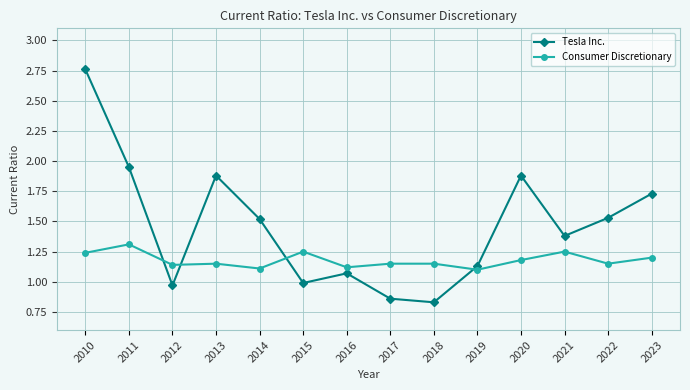

True or false: Tesla Inc. and Consumer Discretionary intersect in this chart.

True